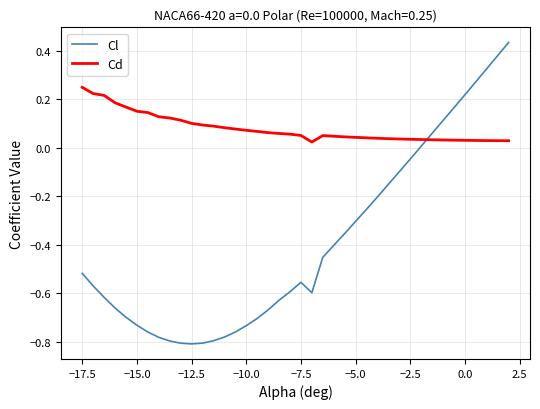

Which series has the widest spread of values?

Cl